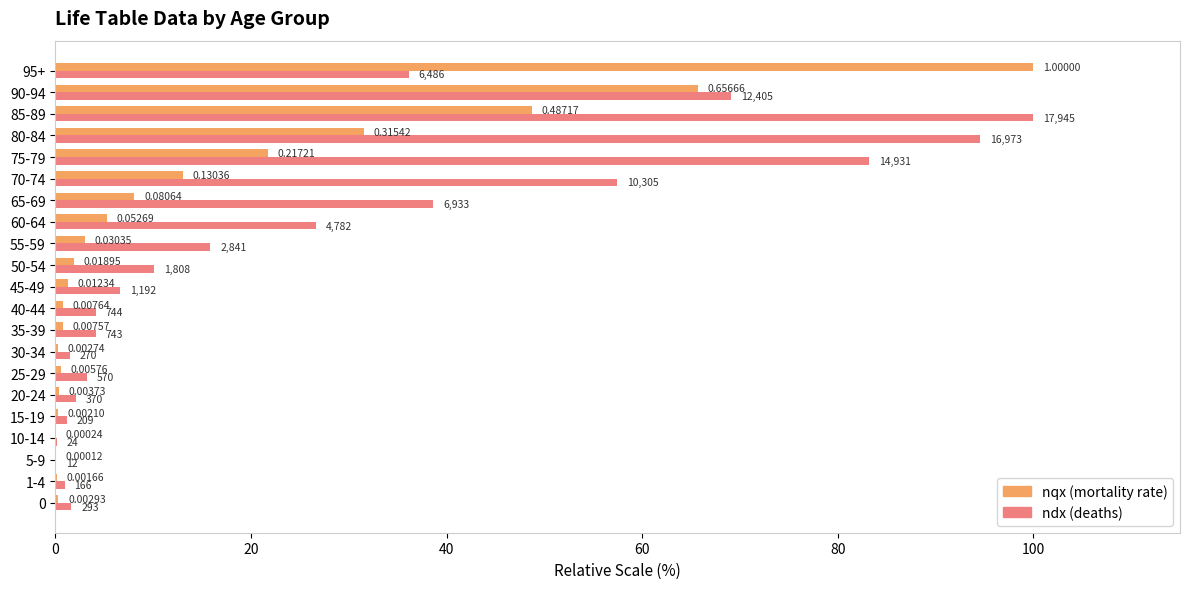

What is the difference between the maximum and second lowest values in the nqx (mortality rate) series?

100.0